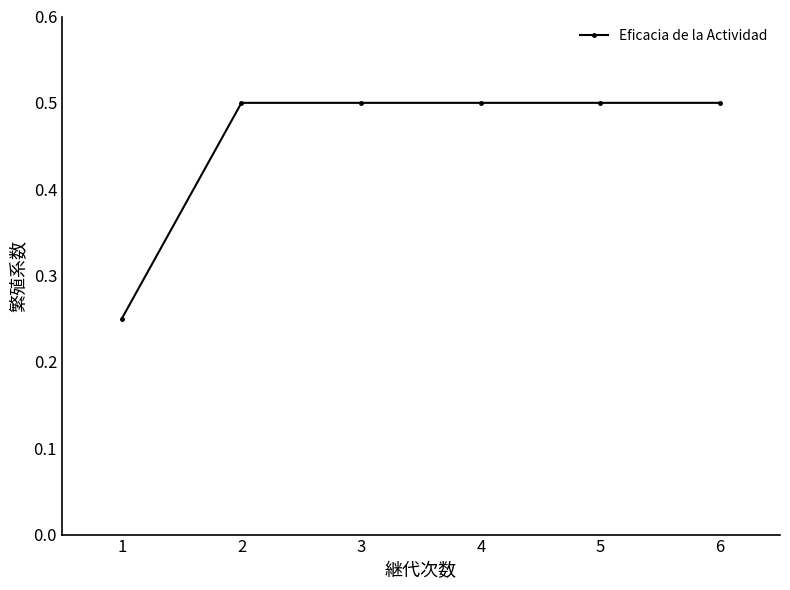

What is the sum of the values at 2 and 4?

1.0